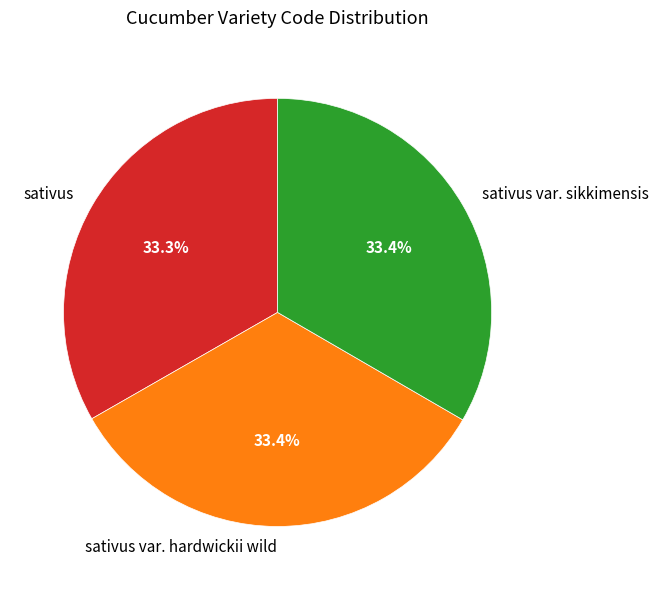

How many slices are in this pie chart?

3